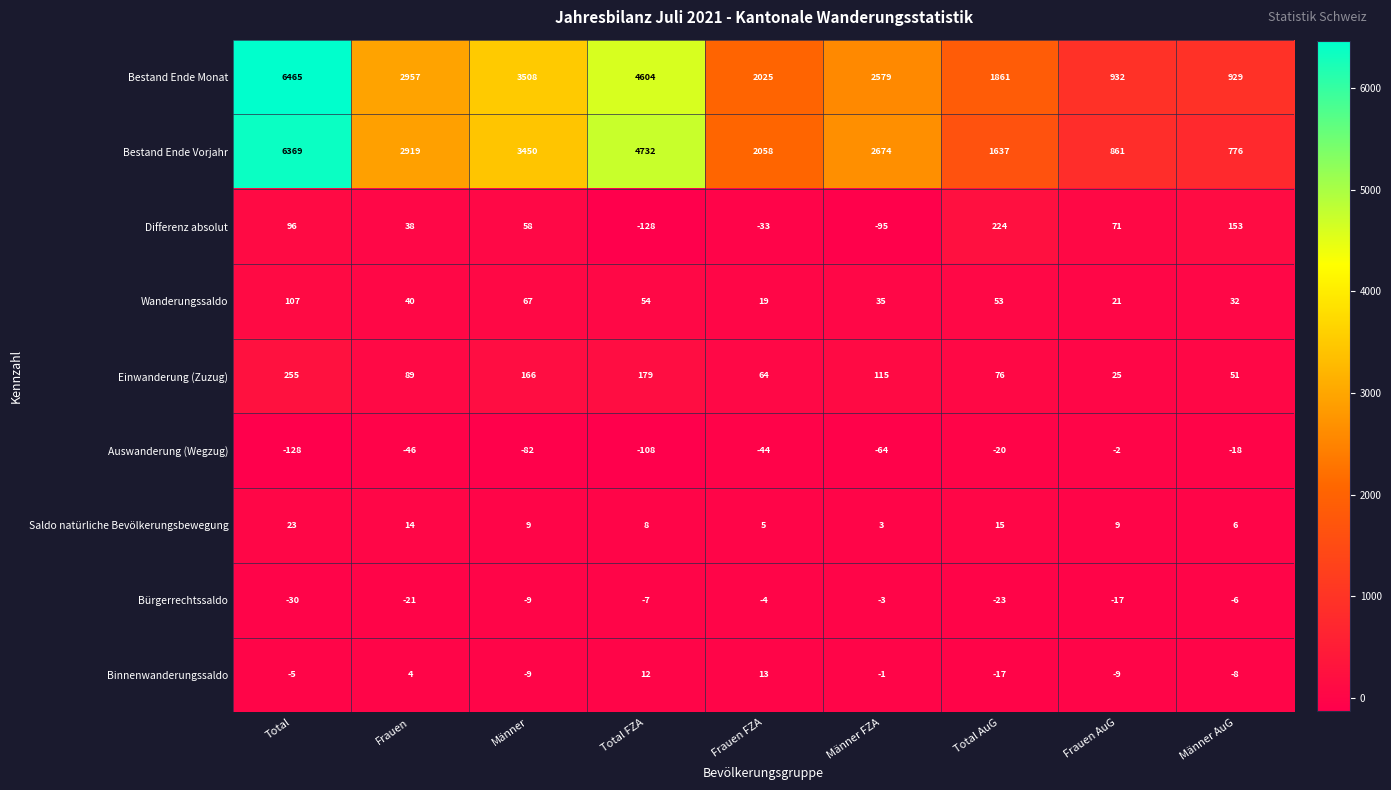

At which label does Bestand Ende Monat reach its minimum?

Männer AuG